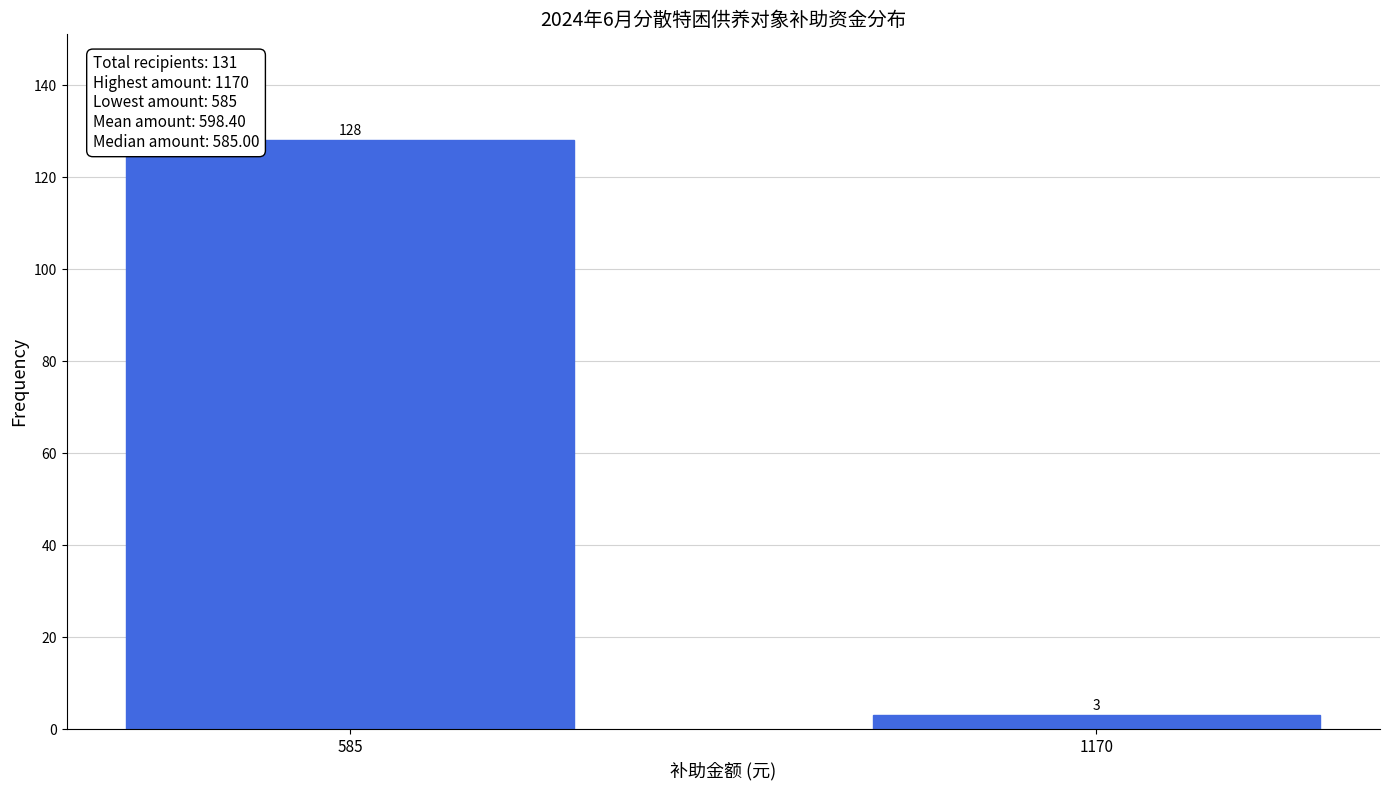

Reading left to right, list all the values displayed in this chart.

128	3